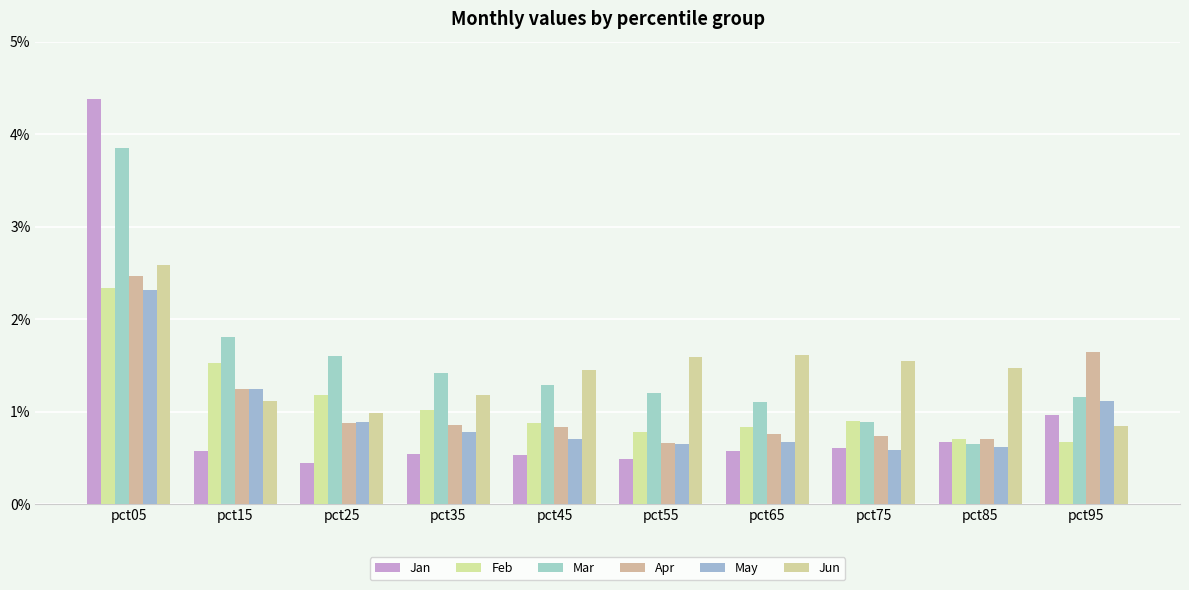

How many bars are there in total?

60